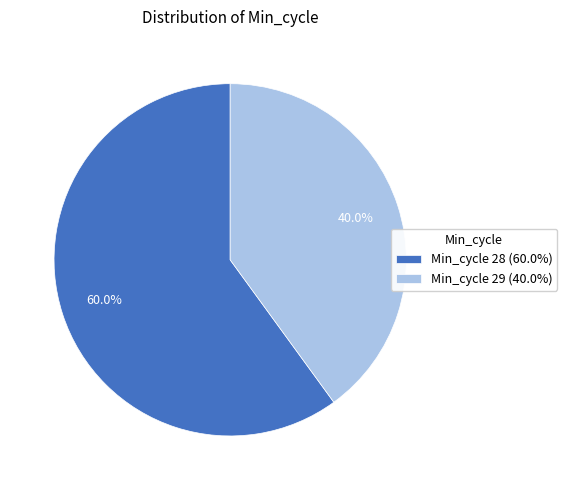

What percentage do Min_cycle 28 (60.0%) and Min_cycle 29 (40.0%) together represent?

100.0%